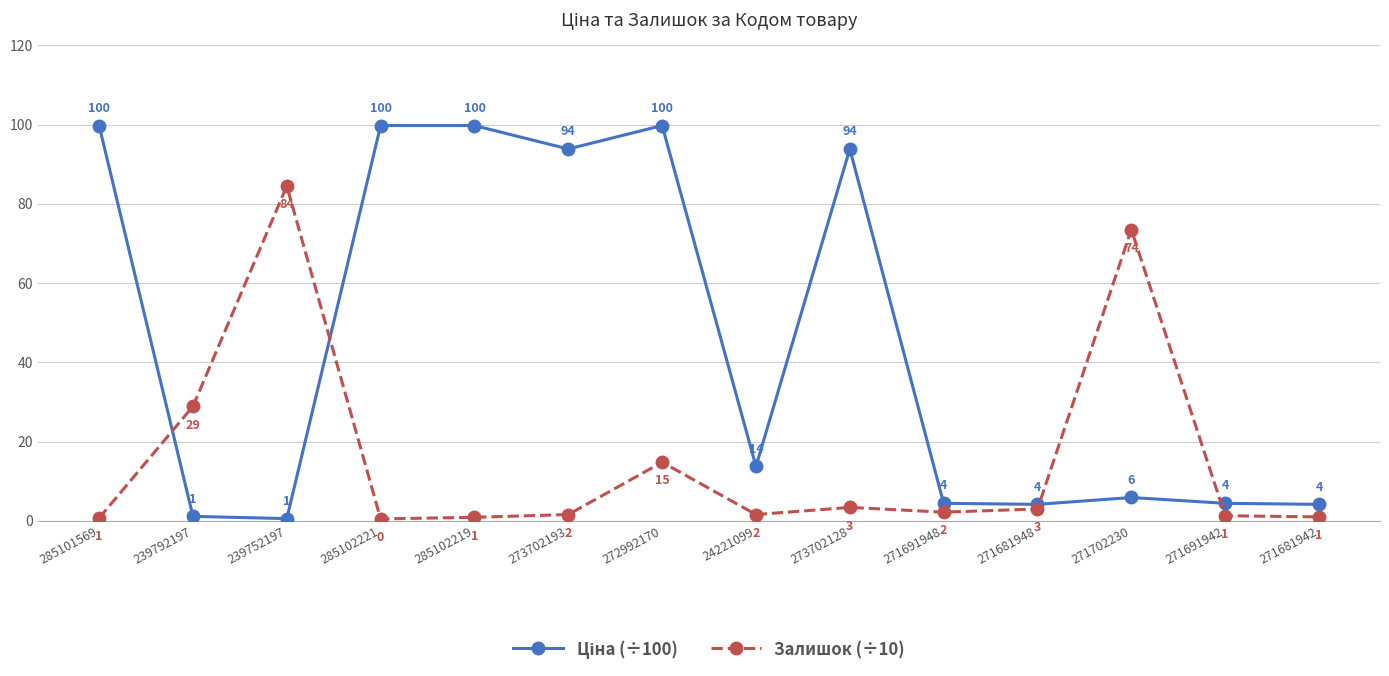

Which category has the lowest value across all series?

285102221